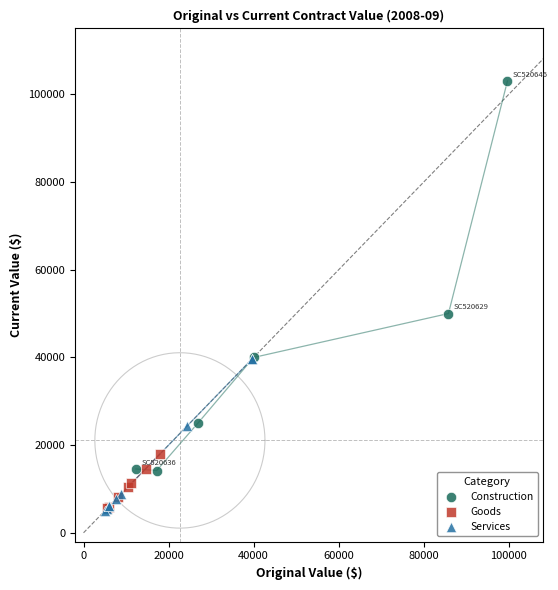

Which series has the widest spread of Y values?

Construction